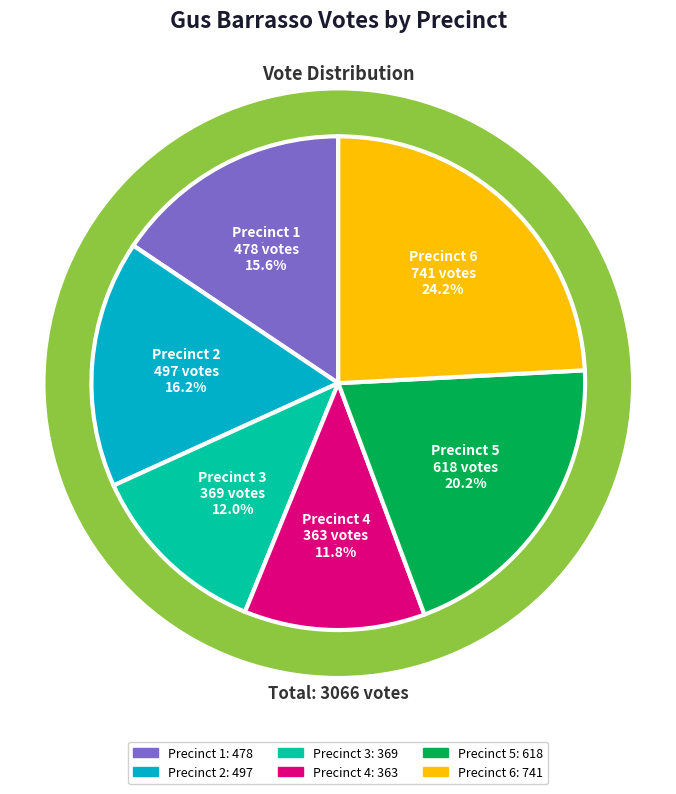

How many slices are in this pie chart?

6